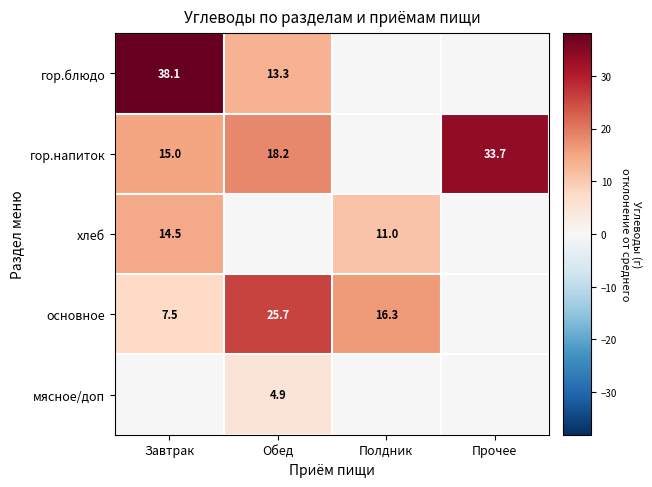

Which label corresponds to the largest value in the chart?

Завтрак